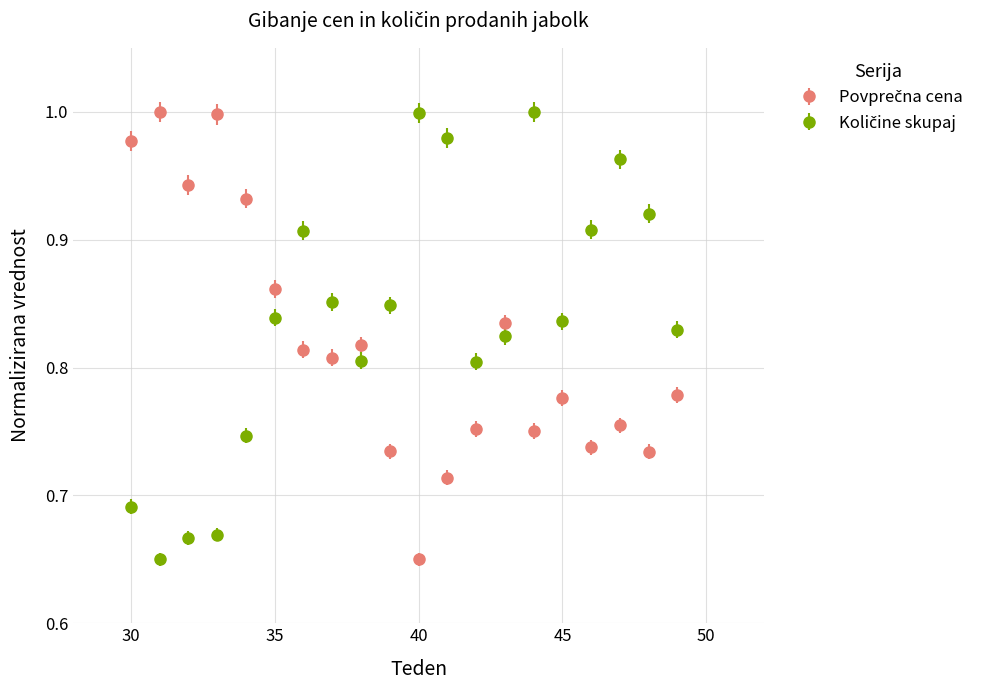

At how many categories does at least one series exceed 0?

20